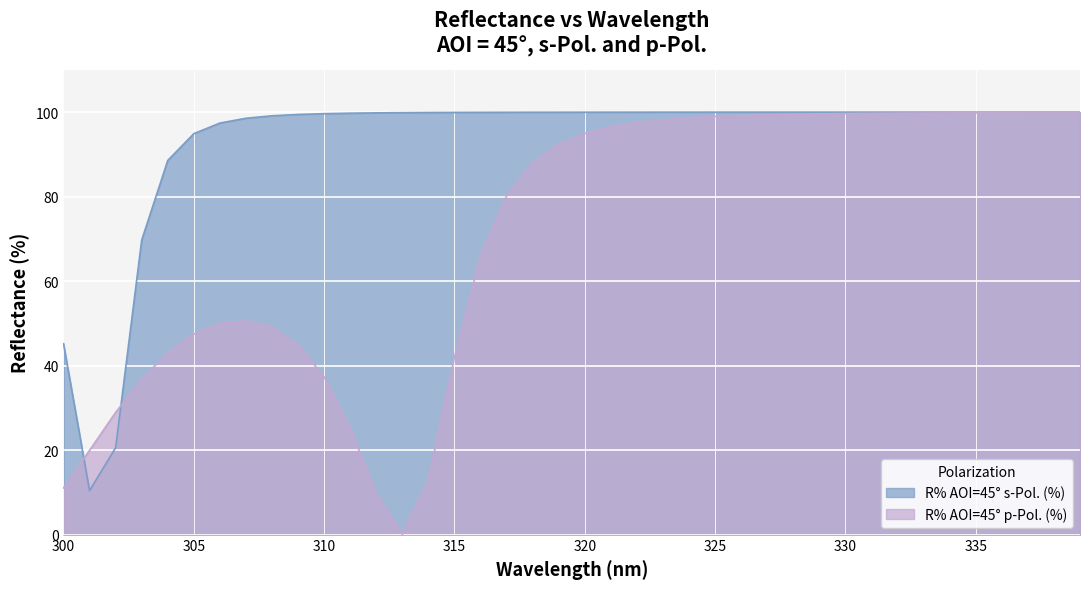

Where is the first local maximum for R% AOI=45° p-Pol. (%)?

307